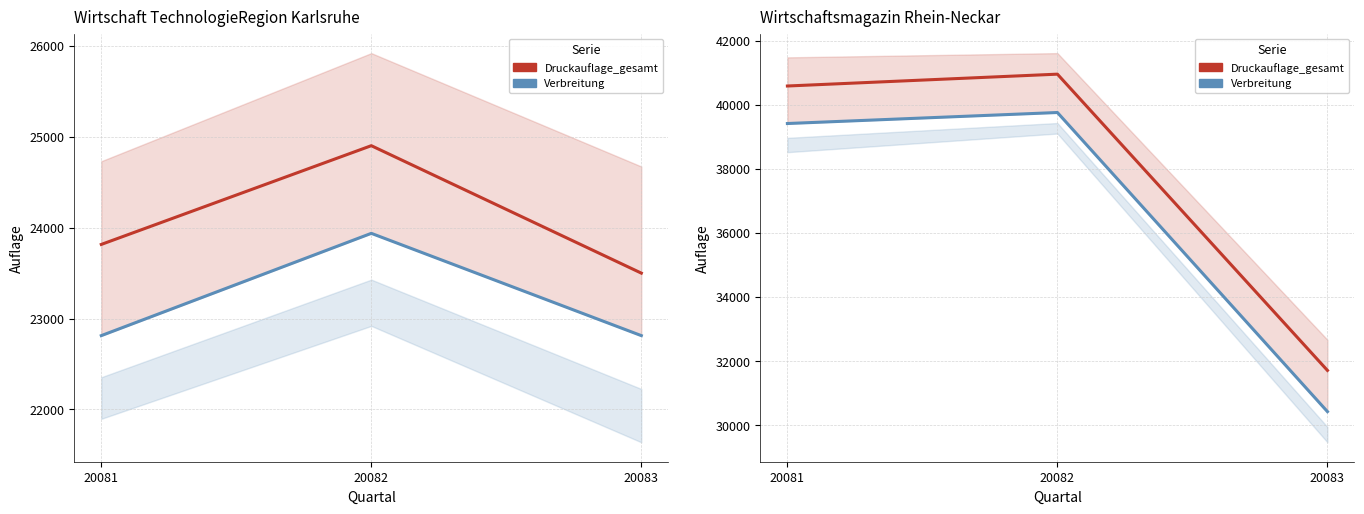

Rank the series by their average value, from highest to lowest.

Druckauflage_gesamt, Verbreitung